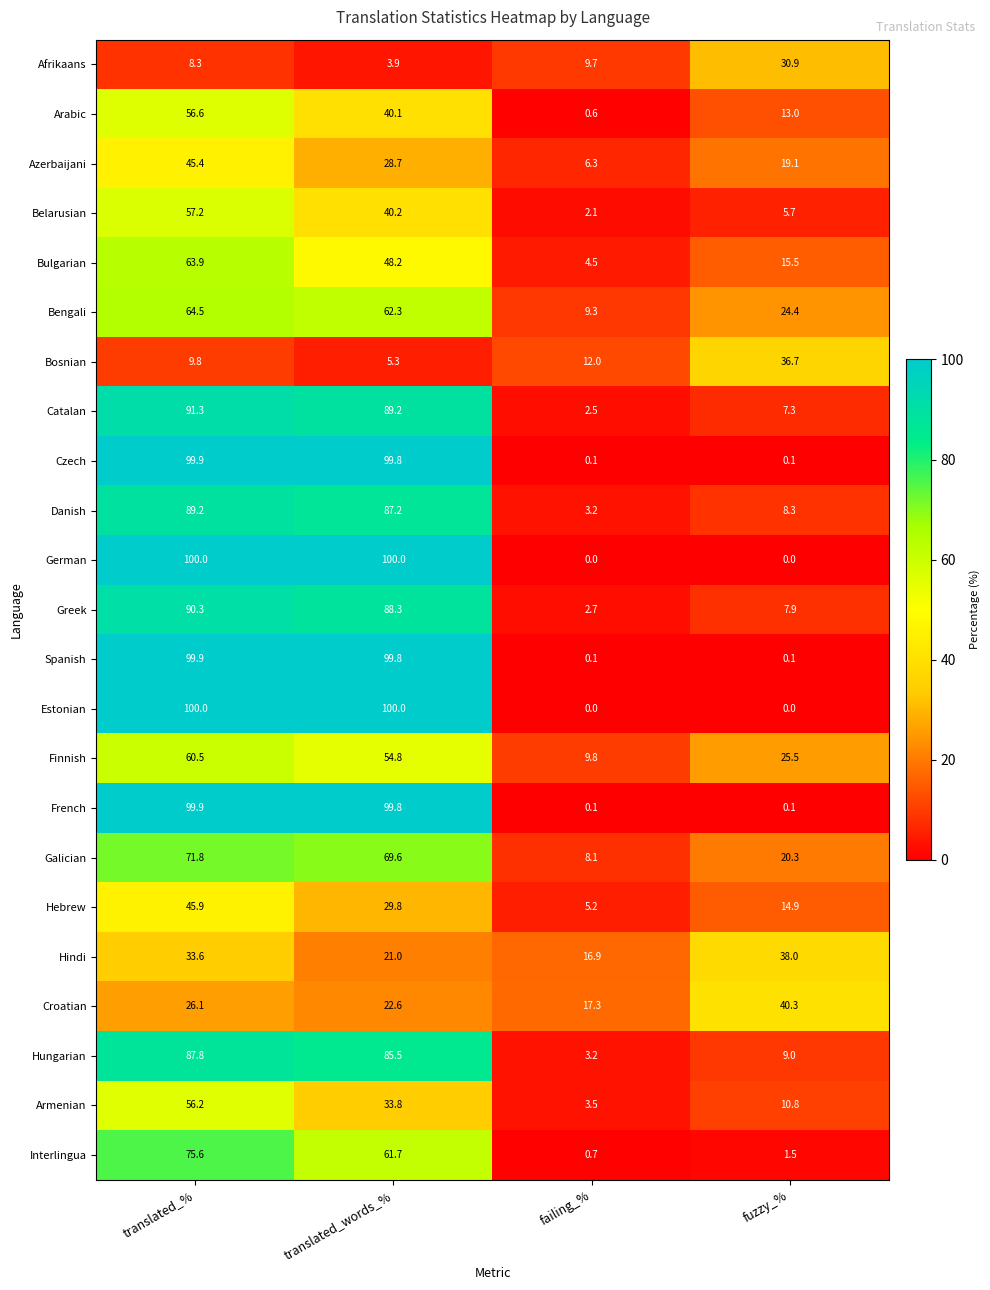

At which label does Croatian first exceed 26?

translated_%